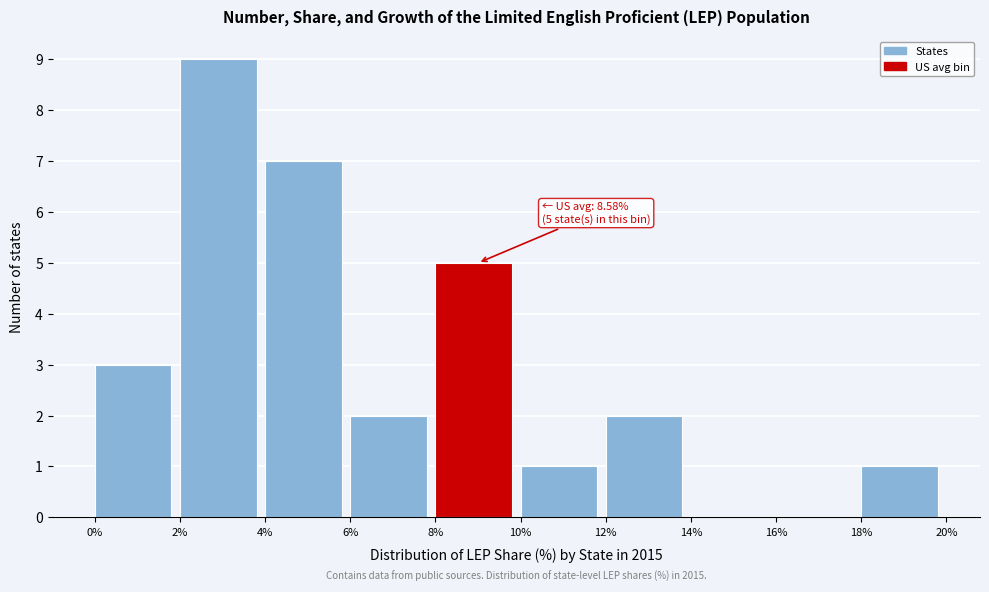

Over which range of the x-axis is the bar tallest?

2% to 4%